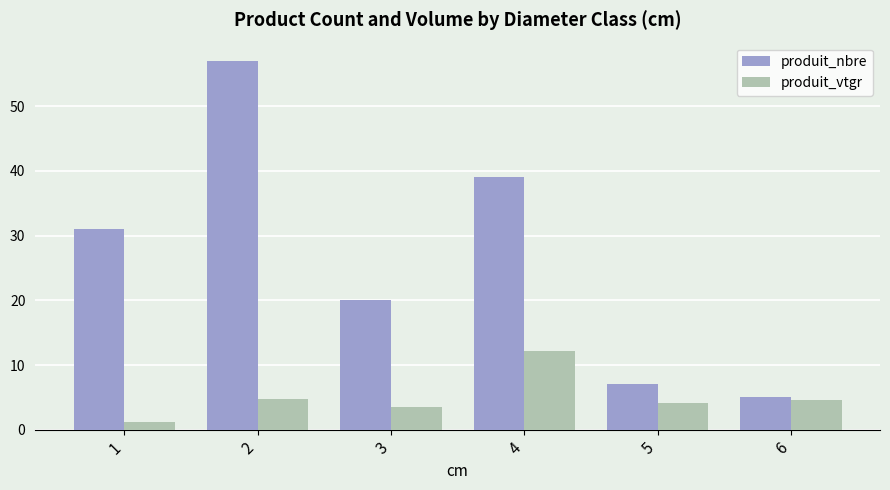

Which series has the largest range (max minus min)?

produit_nbre